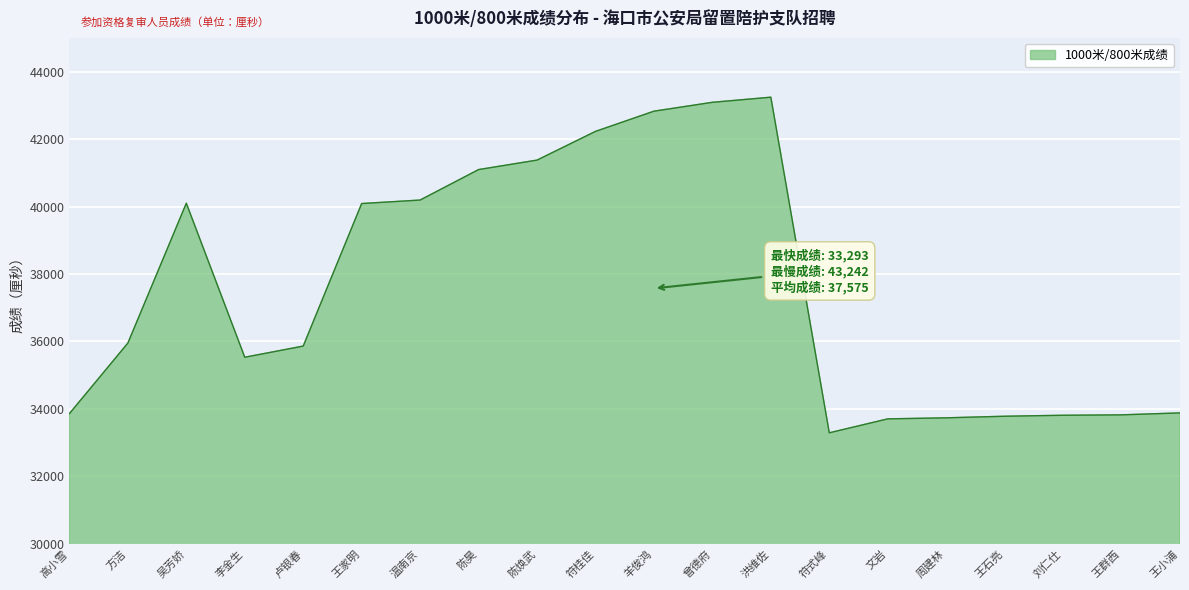

What value does the data have at 刘仁仕?

33813